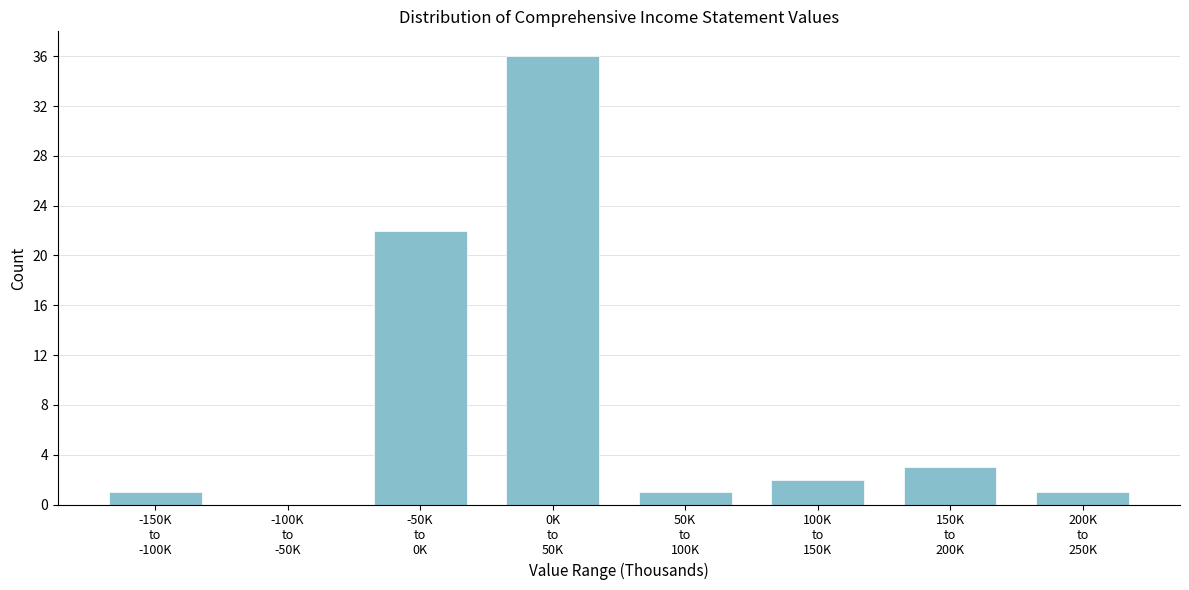

What is the maximum value shown in the chart?

36